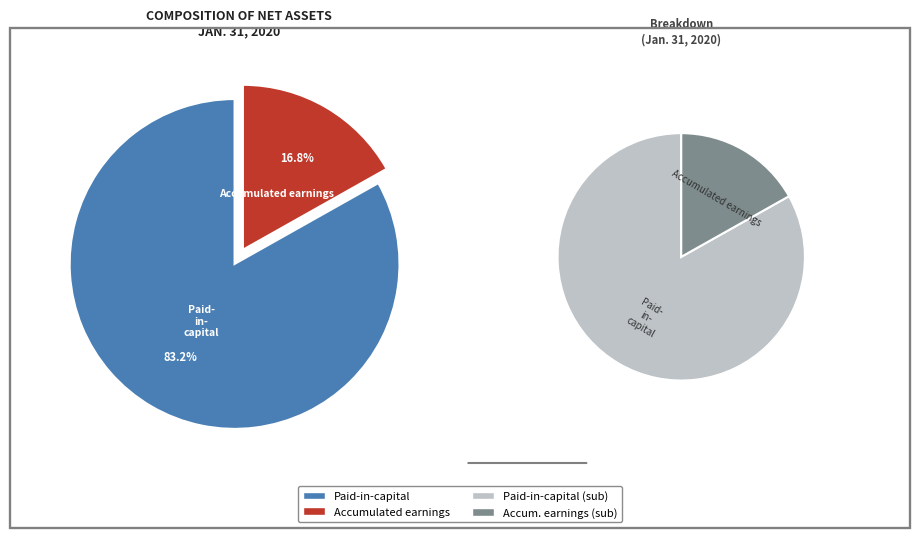

Approximately how many times larger is the value at Paid-in-capital compared to Accumulated earnings?

4.9